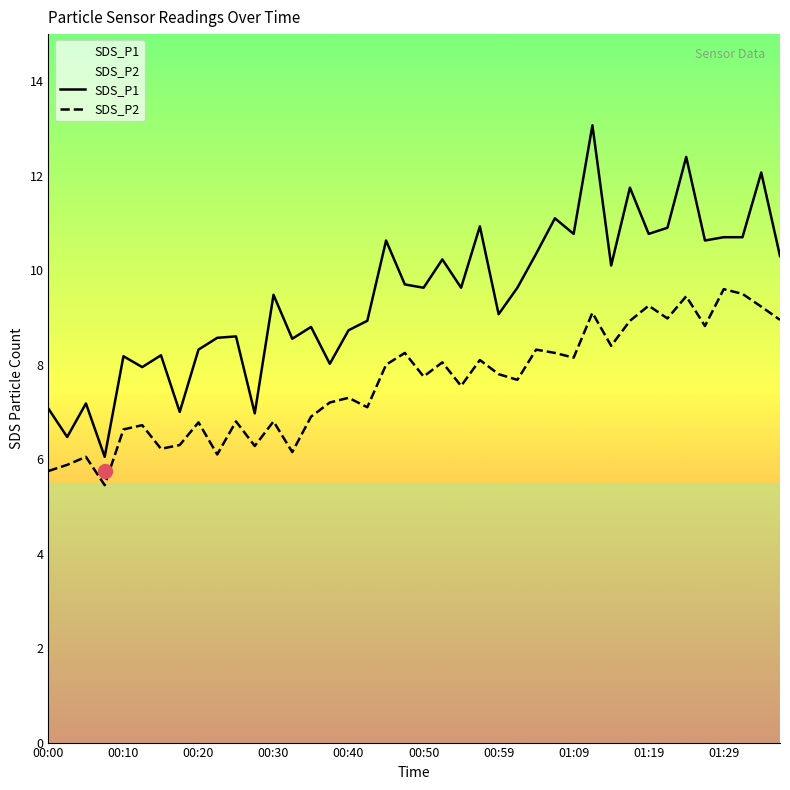

Which series has the widest spread of values?

SDS_P1